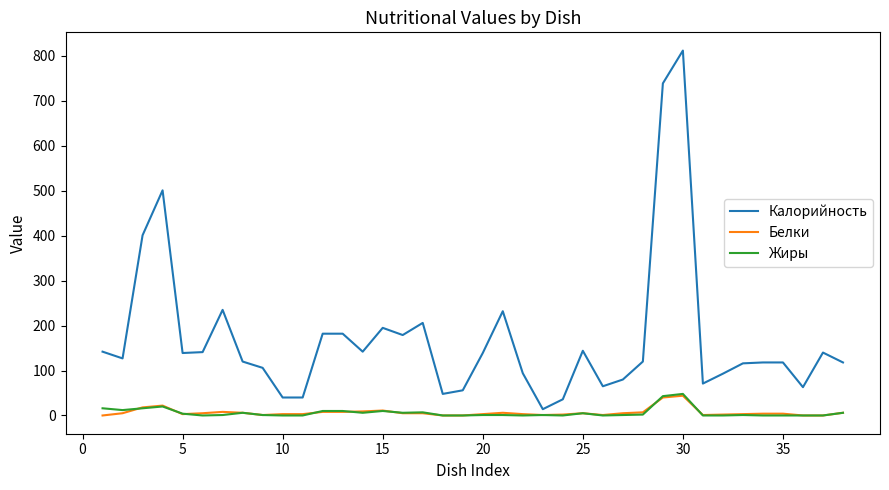

Which series has the largest total across all categories?

Калорийность